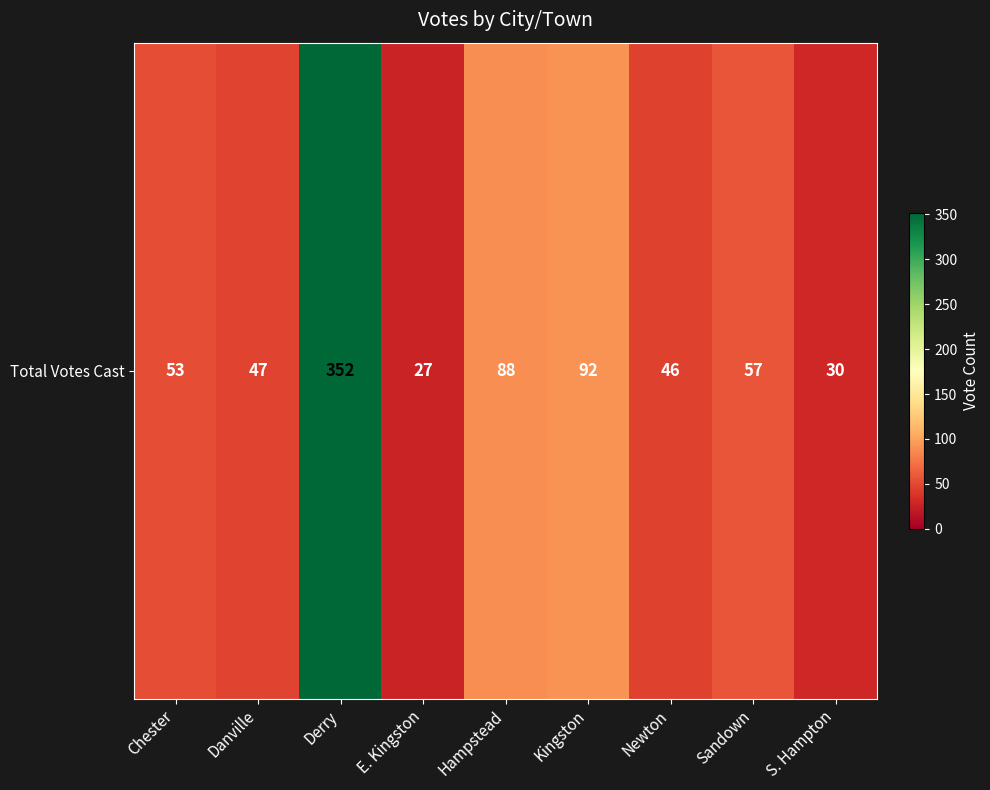

Reading right to left, extract all data points from this chart.

30	57	46	92	88	27	352	47	53